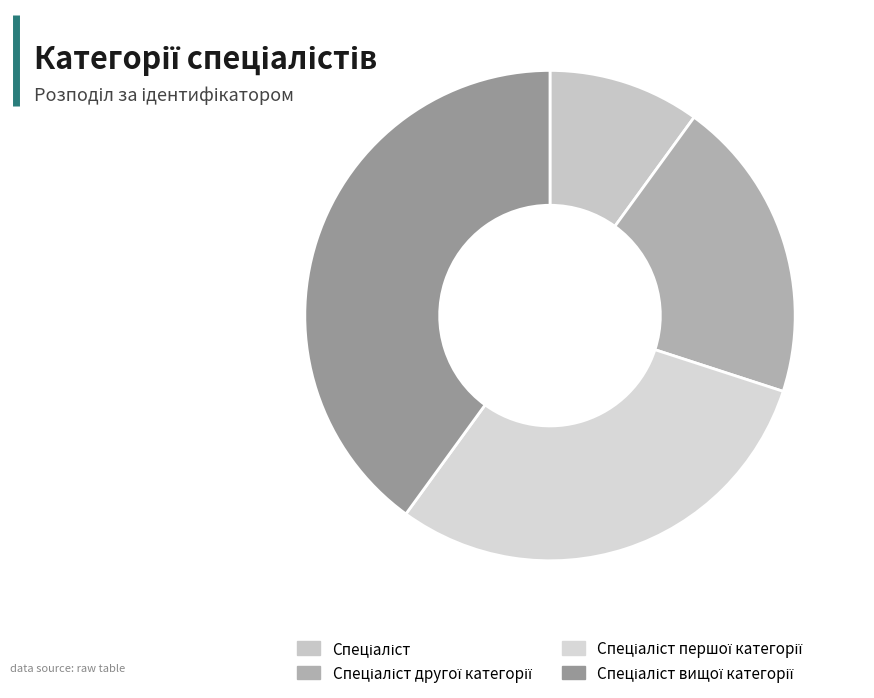

Count the number of slices in the pie.

4